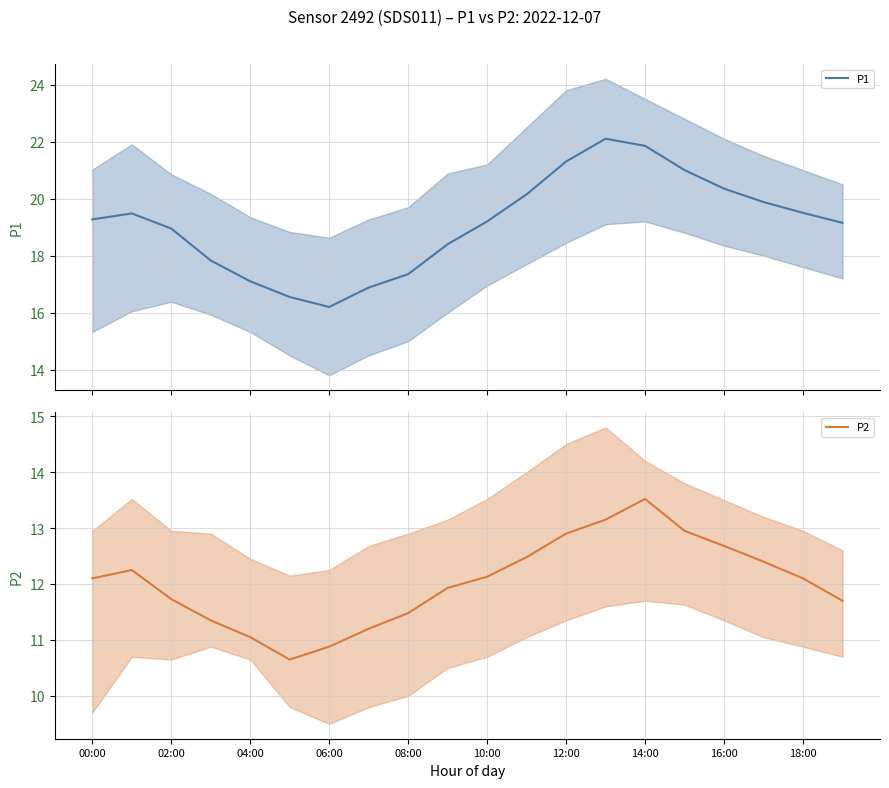

What is the difference between the P2 values at 13 and 17?

0.8